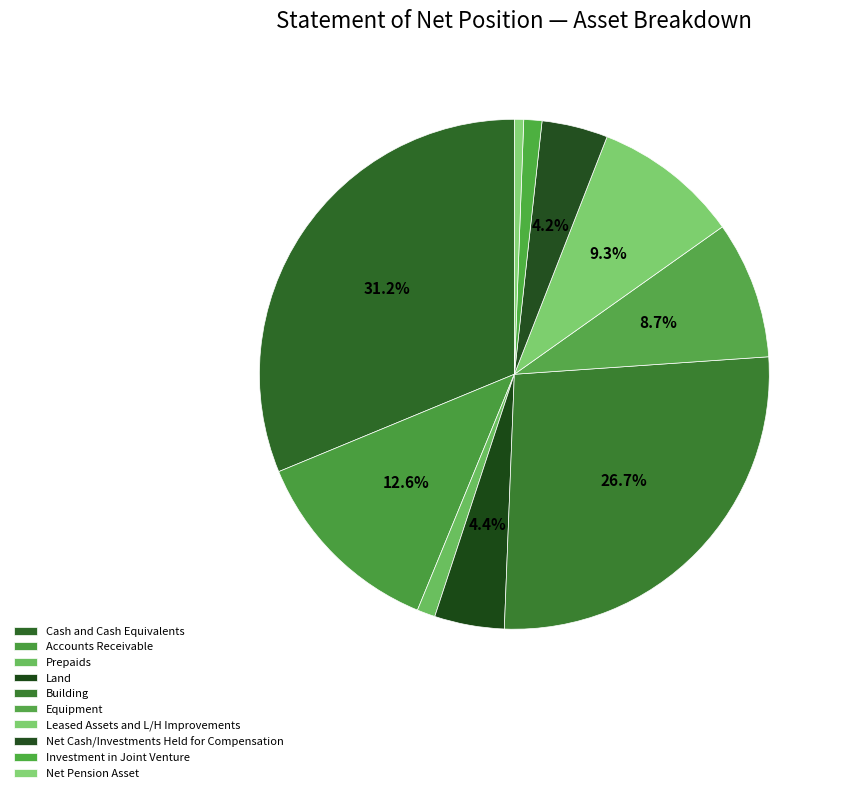

To the nearest percent, what portion does Net Pension Asset represent?

1%